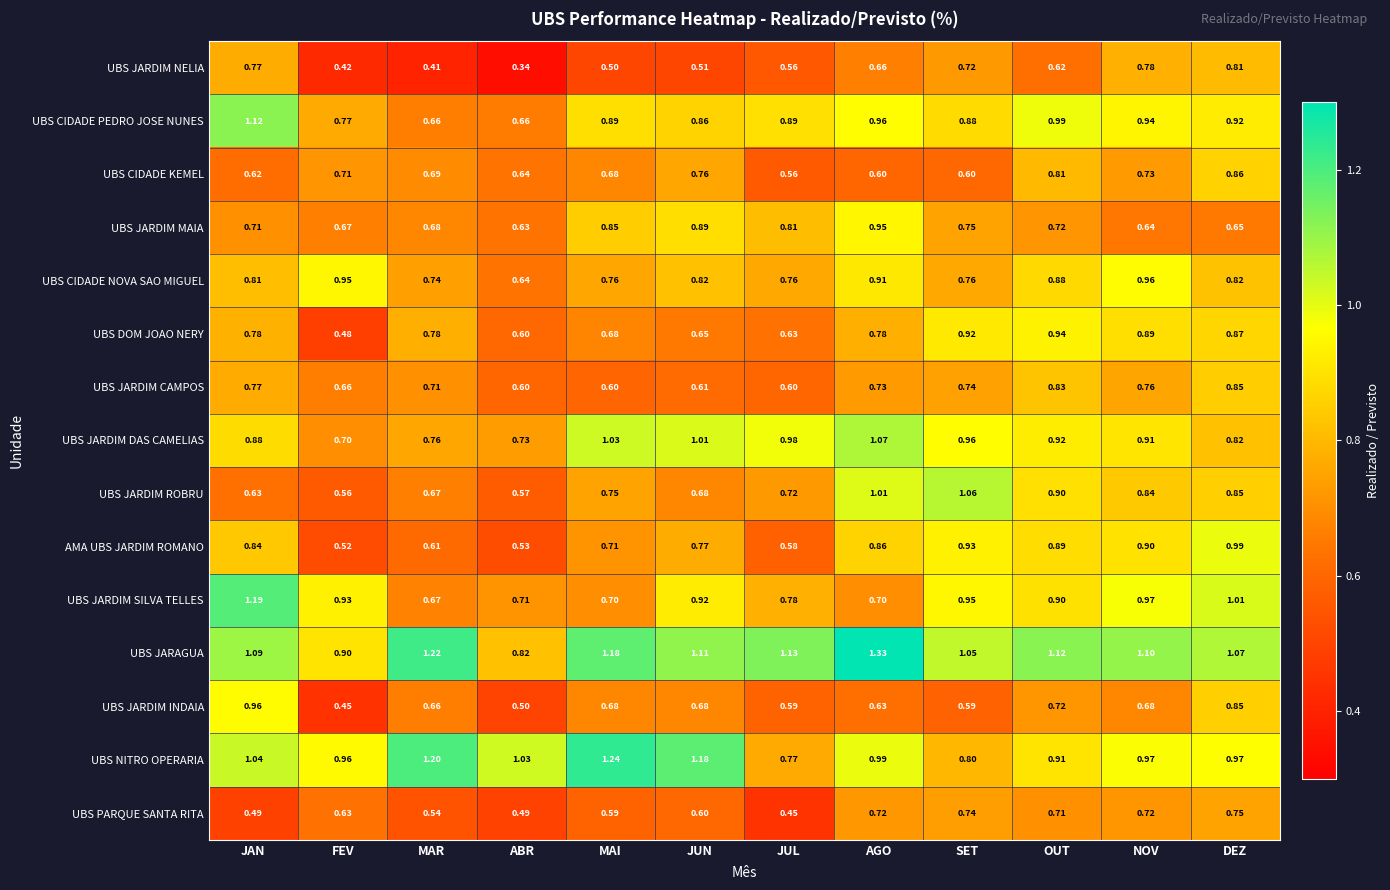

At which category is the sum across all series the highest?

DEZ